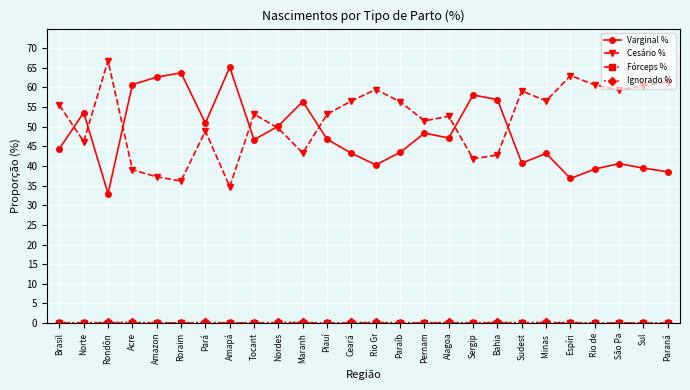

What is the maximum value shown in the chart?

66.9